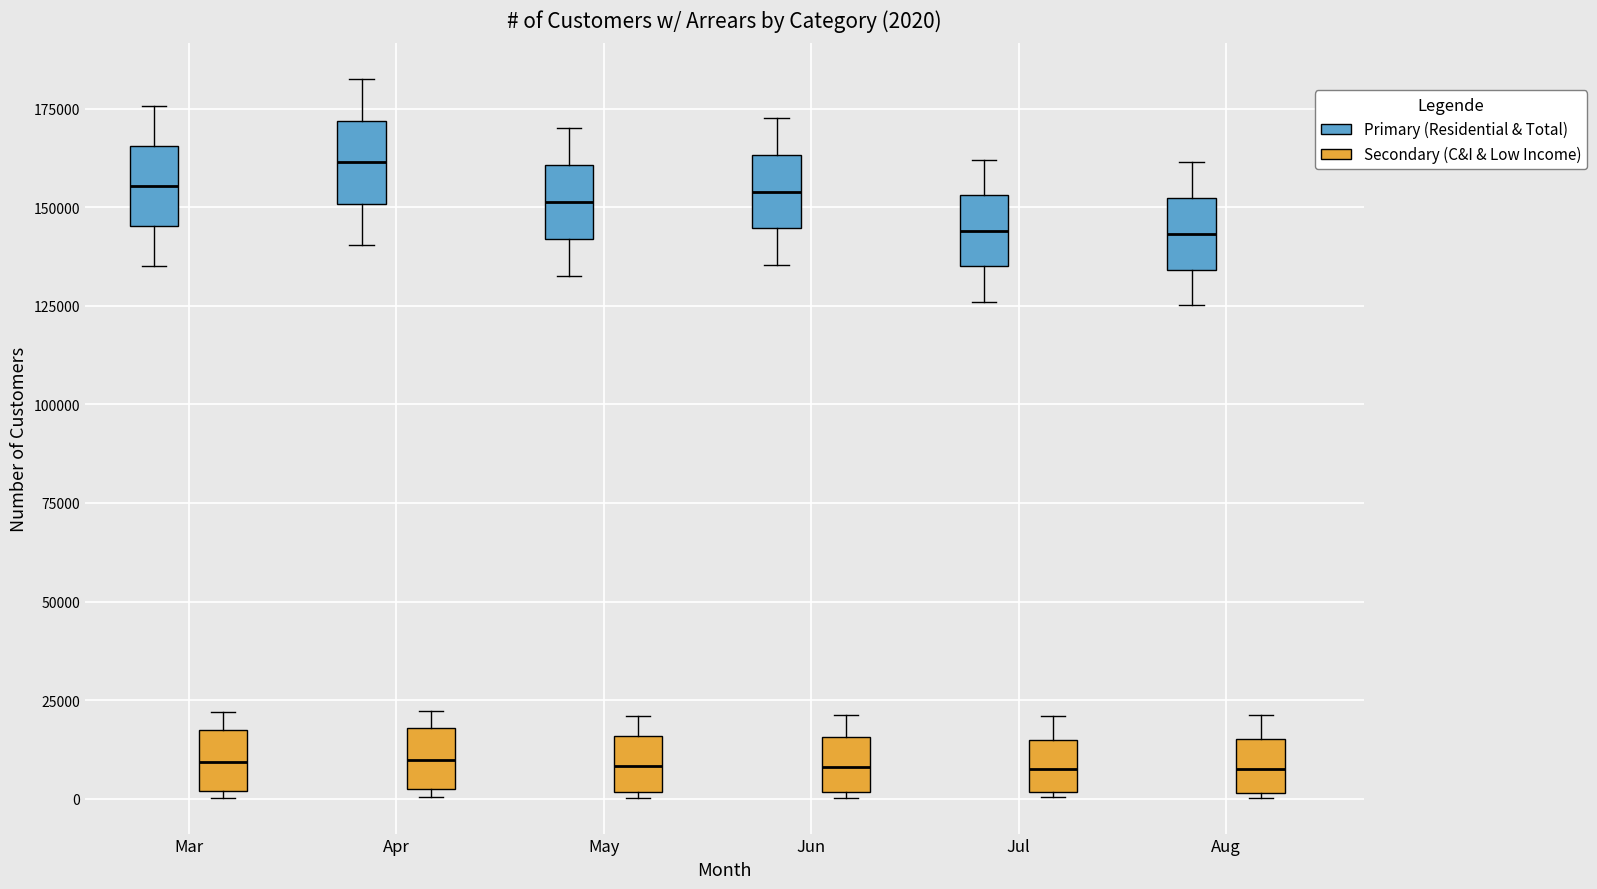

Which box has the highest median line?

Apr (Primary (Residential & Total))